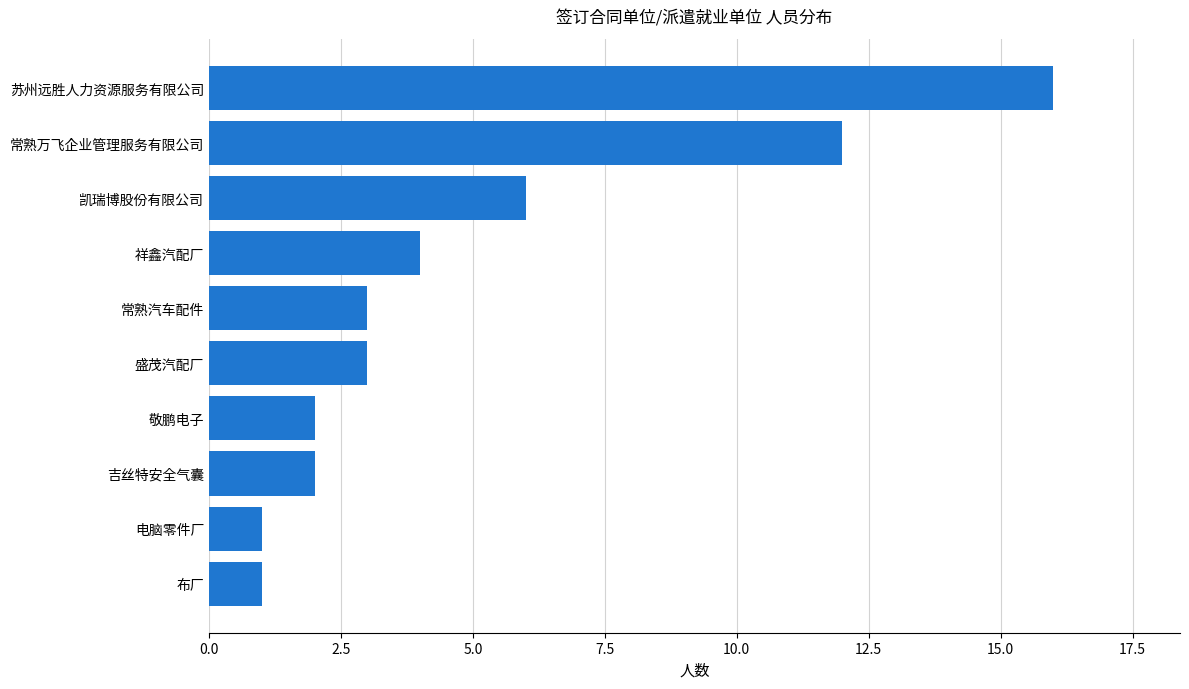

Where is the data nearest to the value 8?

凯瑞博股份有限公司